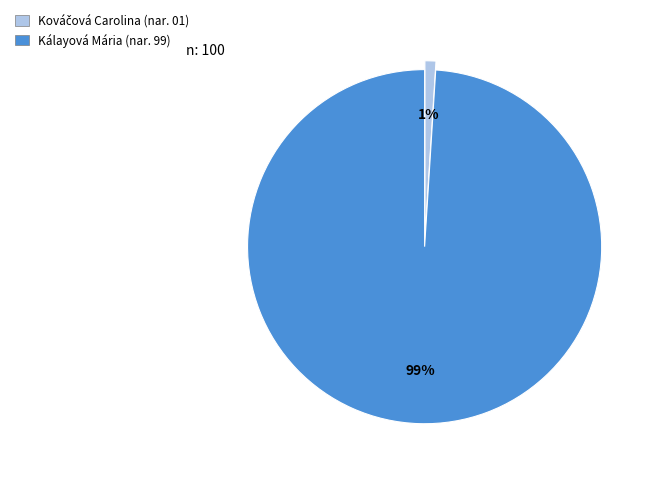

To the nearest percent, what is the average slice percentage?

50%